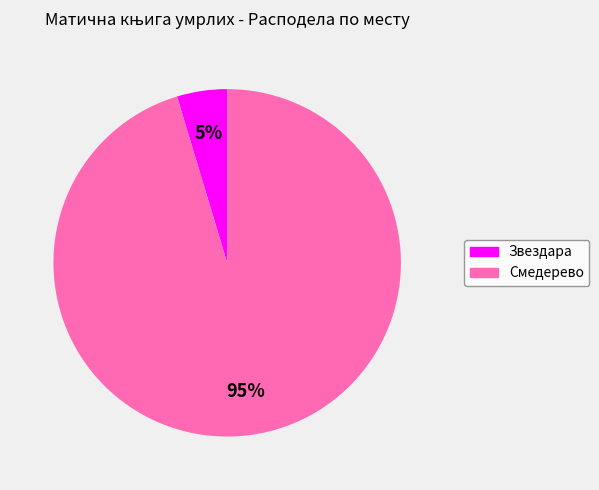

Is Смедерево the majority of the pie?

Yes